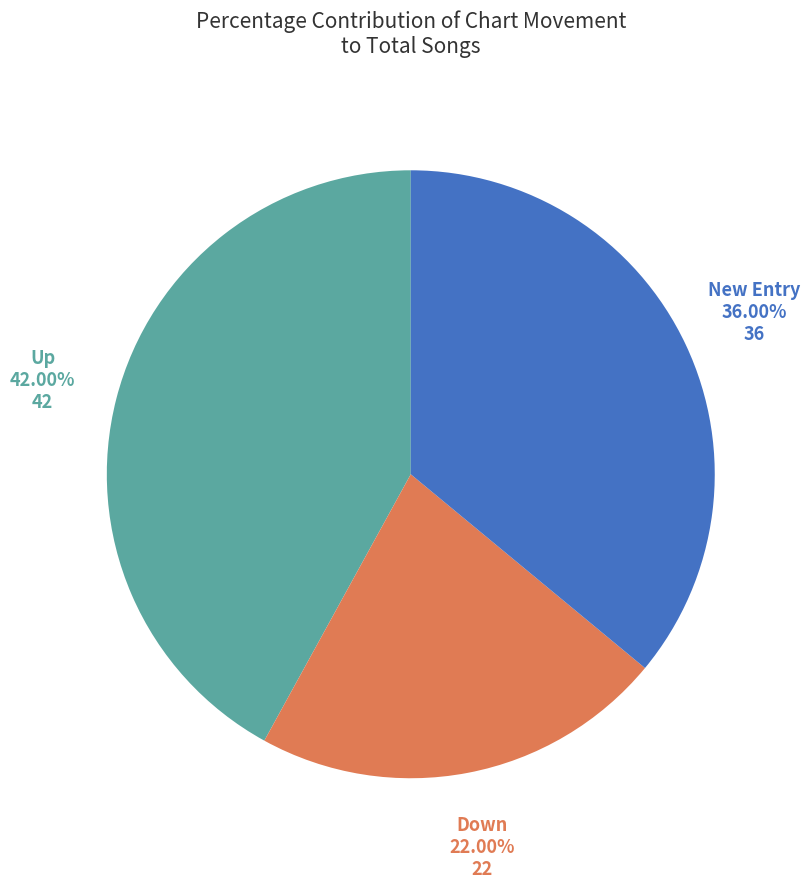

Count the number of slices in the pie.

3